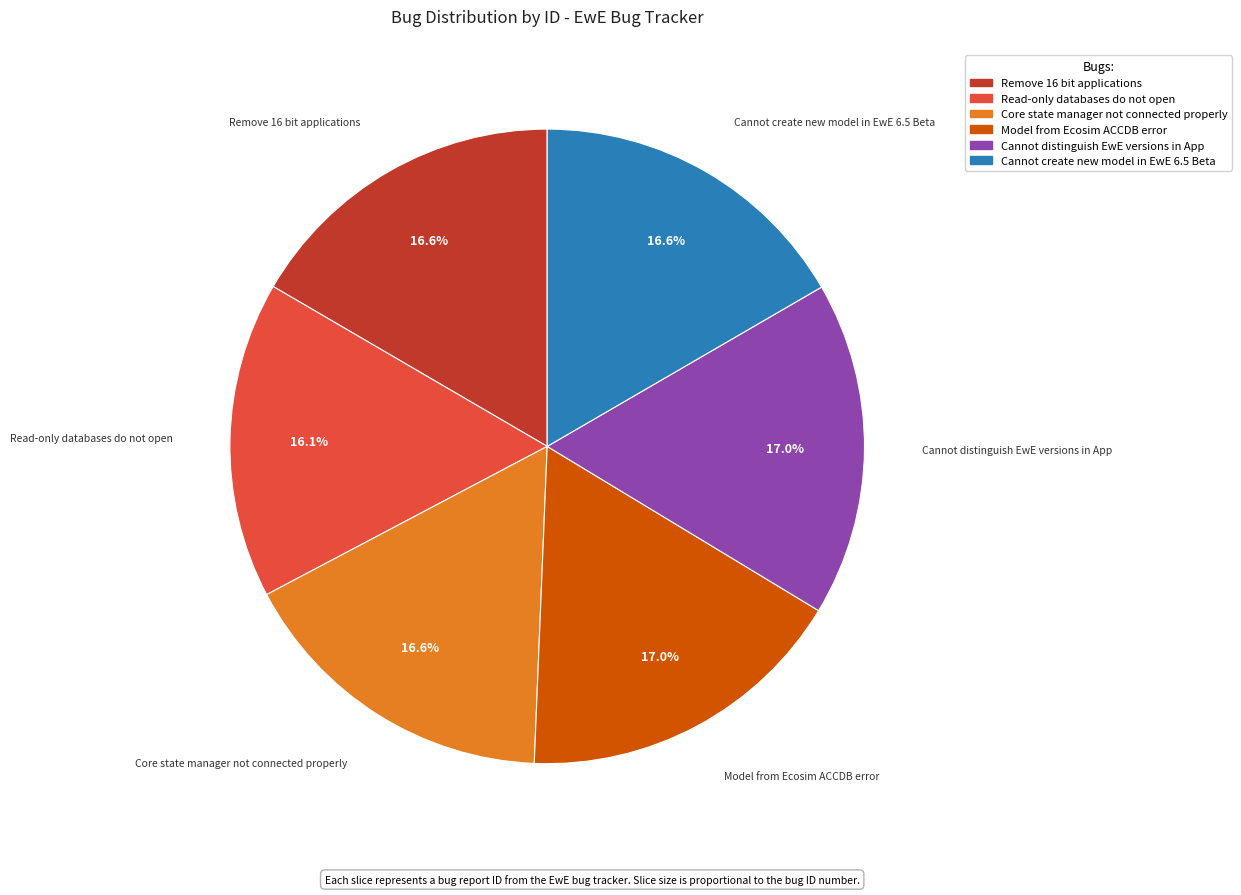

To the nearest percent, what is the combined percentage of Core state manager not connected properly and Remove 16 bit applications?

33%